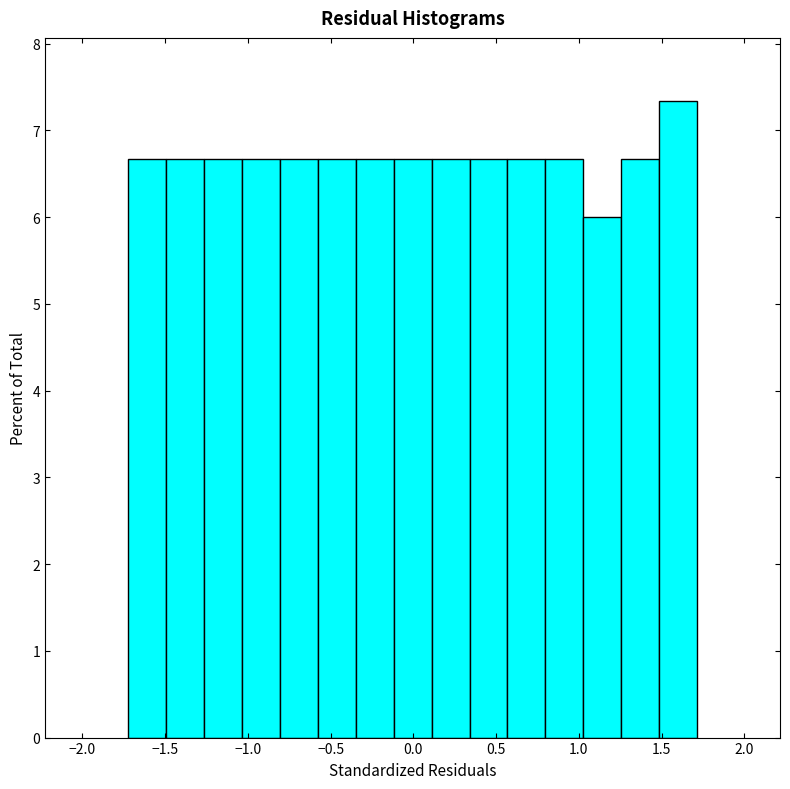

How tall is the bar that spans -1.50 to -1.25 on the x-axis? Neither the bar edges nor the heights are printed on the chart, so give them approximately, as read against the axes.

6.7